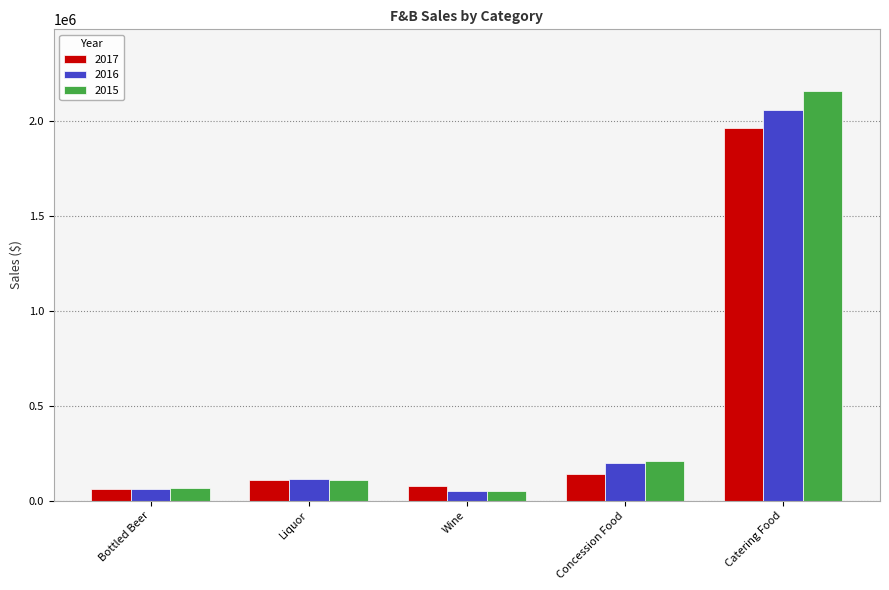

How many data points in 2016 are less than 113230?

2